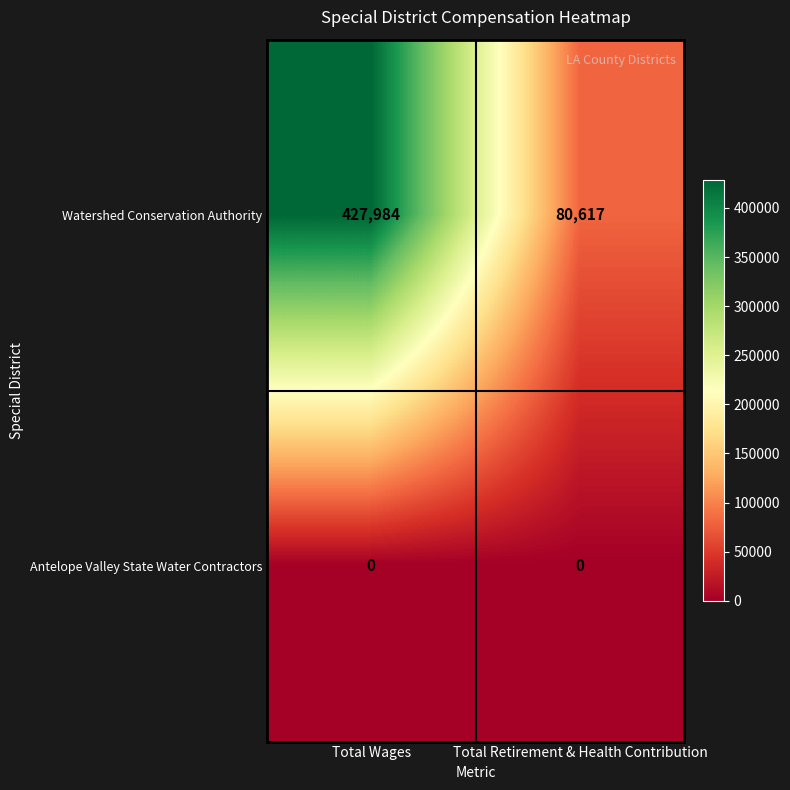

What is the sum of the Watershed Conservation Authority values at Total Retirement & Health Contribution and Total Wages?

508601